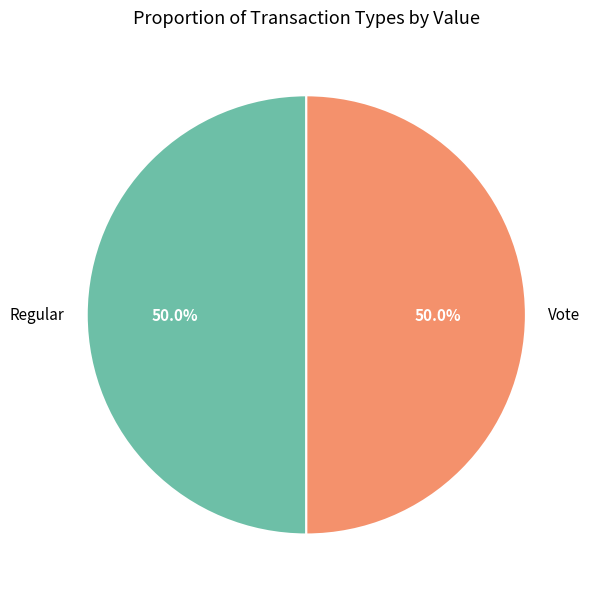

What percentage is the Vote slice, to the nearest percent?

50%